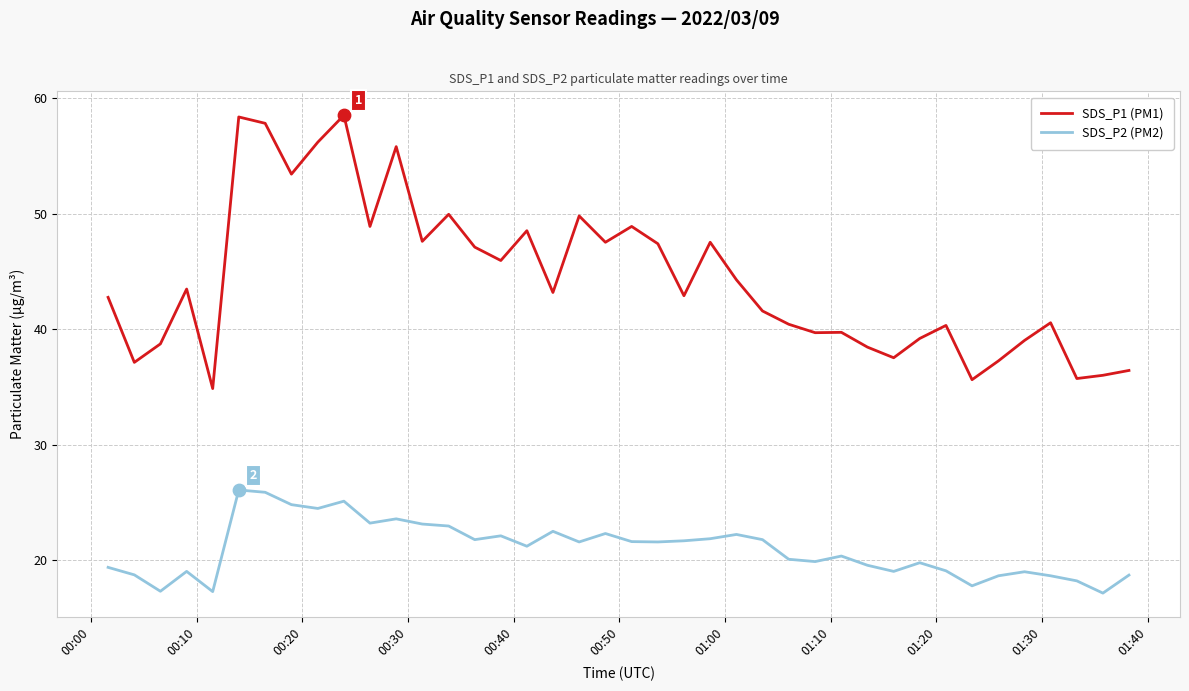

What is the maximum value for SDS_P2 (PM2)?

26.1